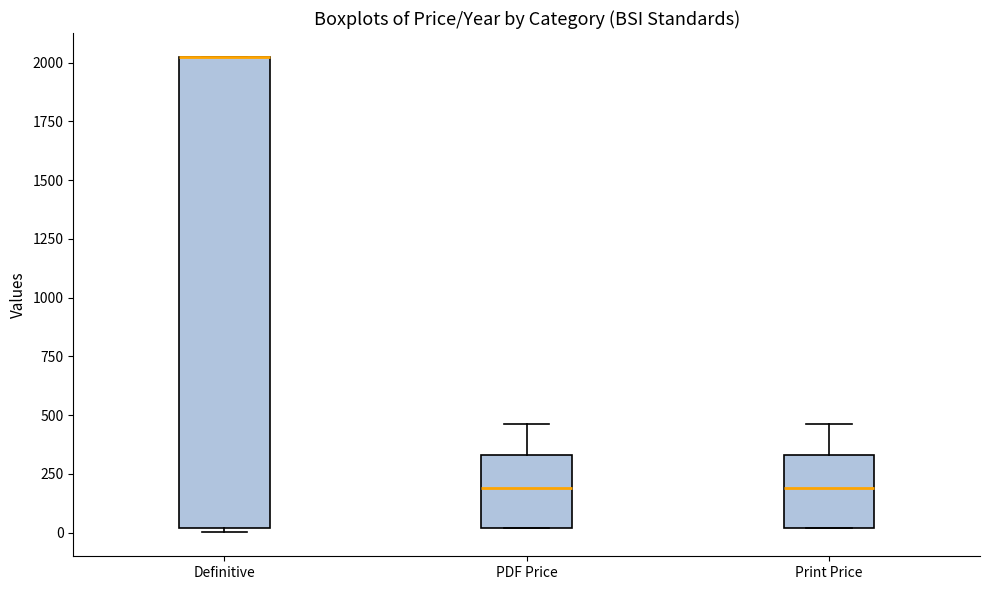

Reading left to right, read every box against the y-axis: the position of its median line, the range the box covers, and the ends of its whiskers. The values are not printed on the chart, so give them approximately, as read against the axis.

Definitive: median 2000 (drawn on the box's upper edge), box 0 to 2050, whiskers 0 (just below the box's lower edge) to 2050
PDF Price: median 200, box 0 to 350, whiskers 0 to 450
Print Price: median 200, box 0 to 350, whiskers 0 to 450